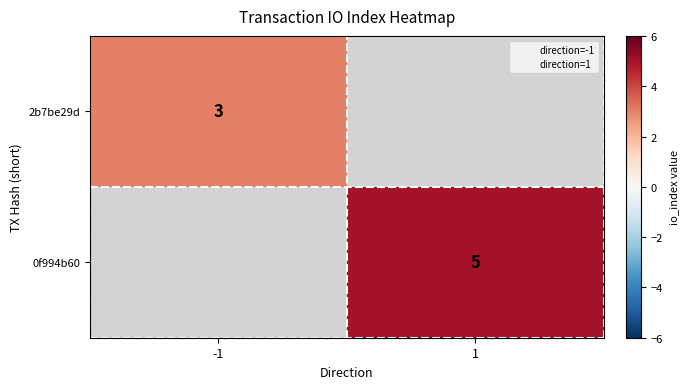

At -1, list the series in order from largest to smallest.

2b7be29d, 0f994b60